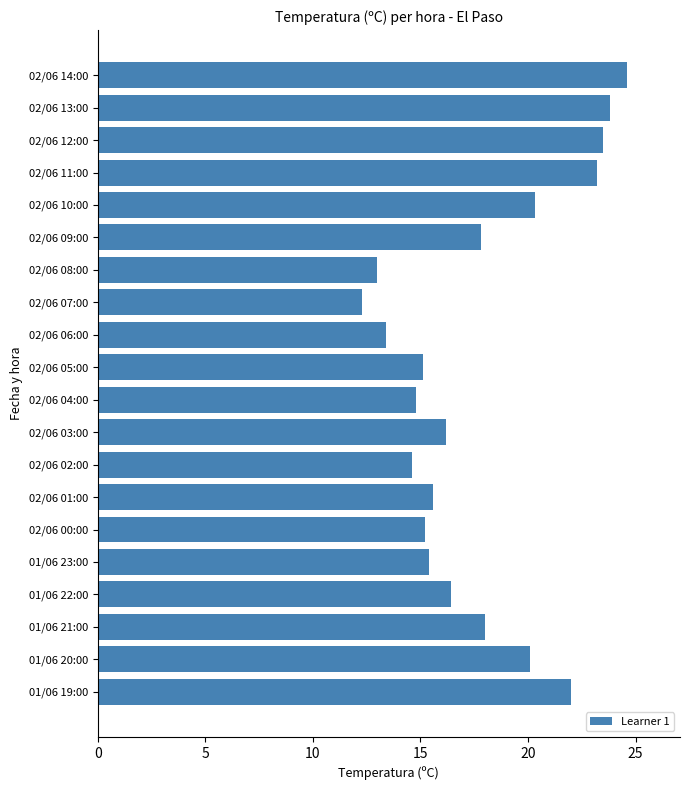

What is the minimum value shown in the chart?

12.3